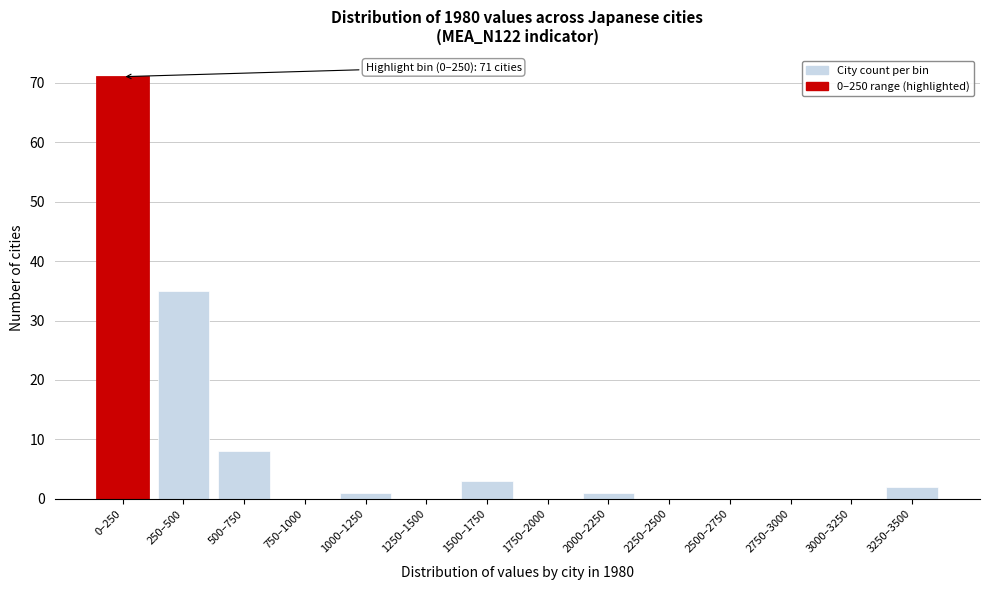

Reading left to right, list all the values displayed in this chart.

0–250=71	250–500=35	500–750=8	750–1000=0	1000–1250=1	1250–1500=0	1500–1750=3	1750–2000=0	2000–2250=1	2250–2500=0	2500–2750=0	2750–3000=0	3000–3250=0	3250–3500=2